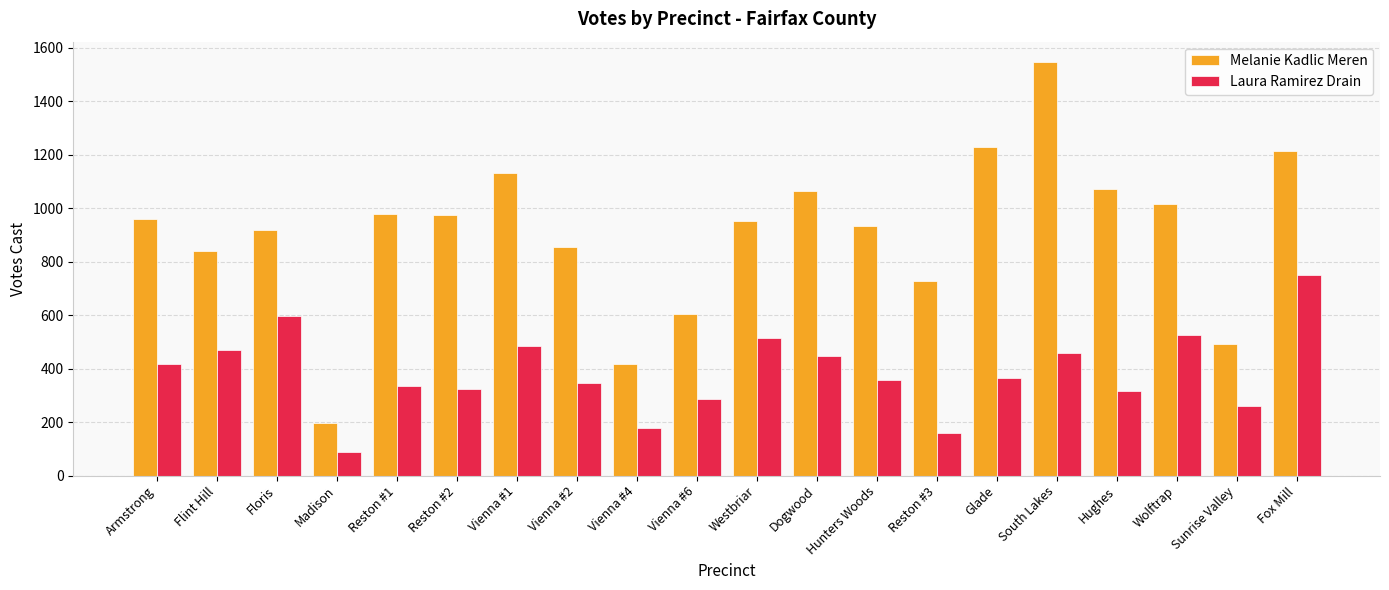

What is the label of the 20th bar from the right?

Armstrong